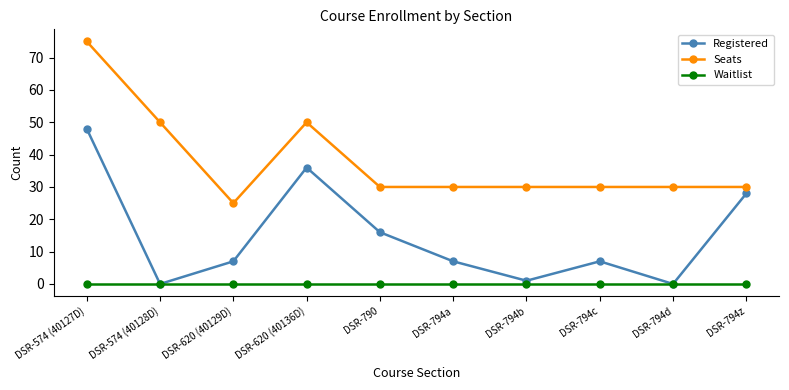

The Registered series shows 28 at DSR-794z. True or false?

True